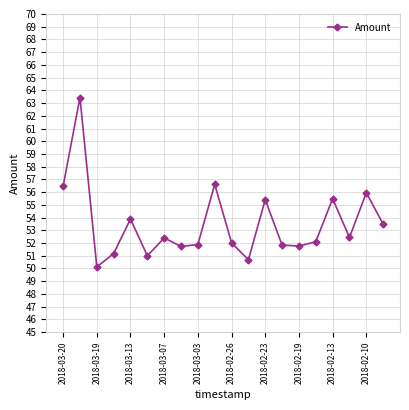

What is the difference between the maximum and second lowest values?

12.8